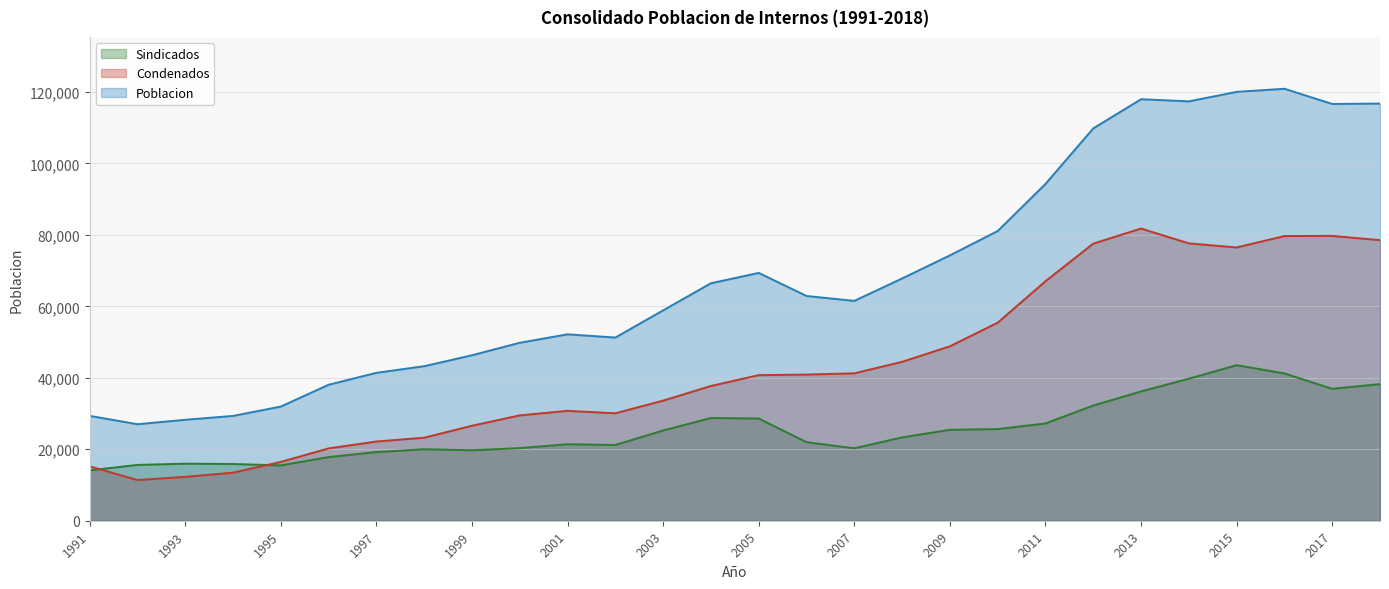

After their last crossing, which series has the higher values: Condenados or Sindicados?

Condenados